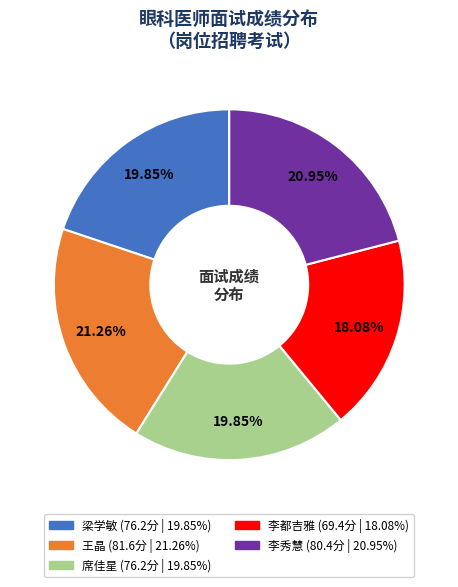

Does any single category account for the majority?

No